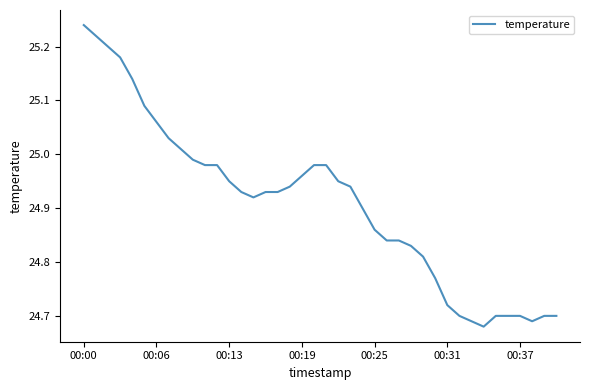

What is the difference between the maximum and minimum values?

0.6